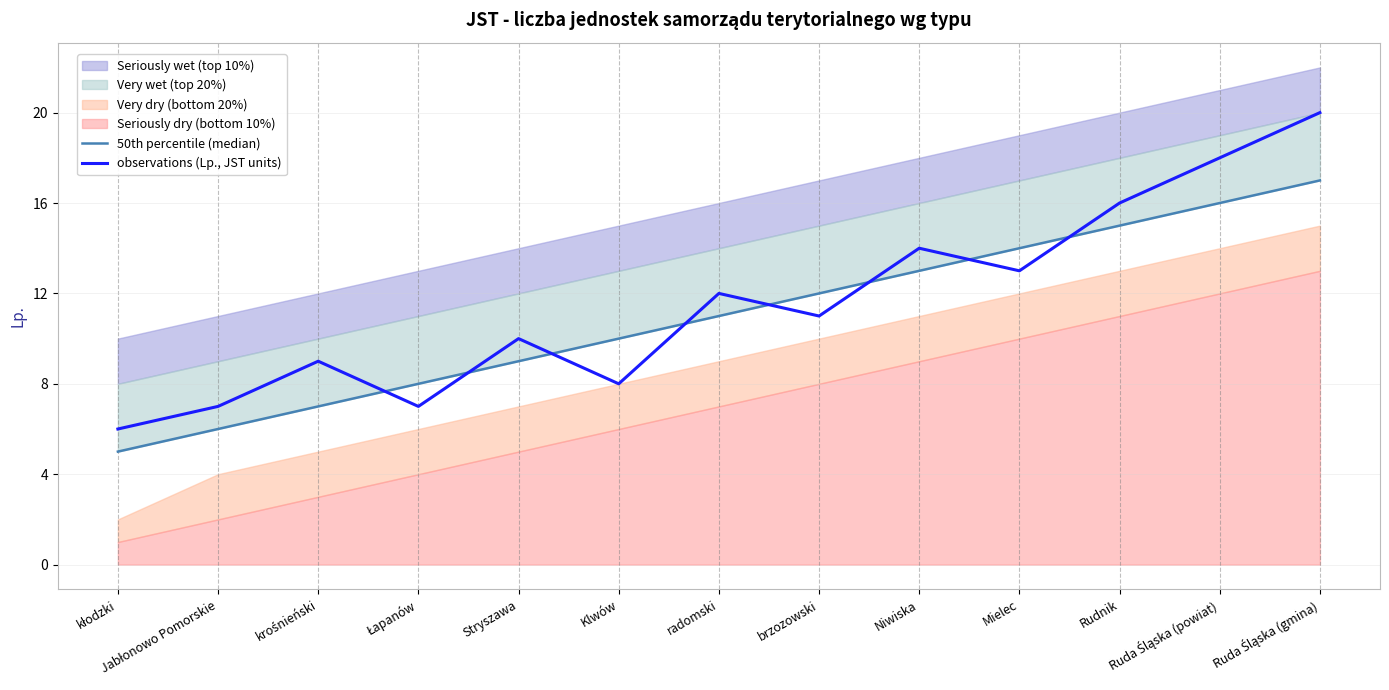

Reading left to right, what are all the values shown in this chart?

50th percentile (median): 5	6	7	8	9	10	11	12	13	14	15	16	17
observations (Lp., JST units): 6	7	9	7	10	8	12	11	14	13	16	18	20